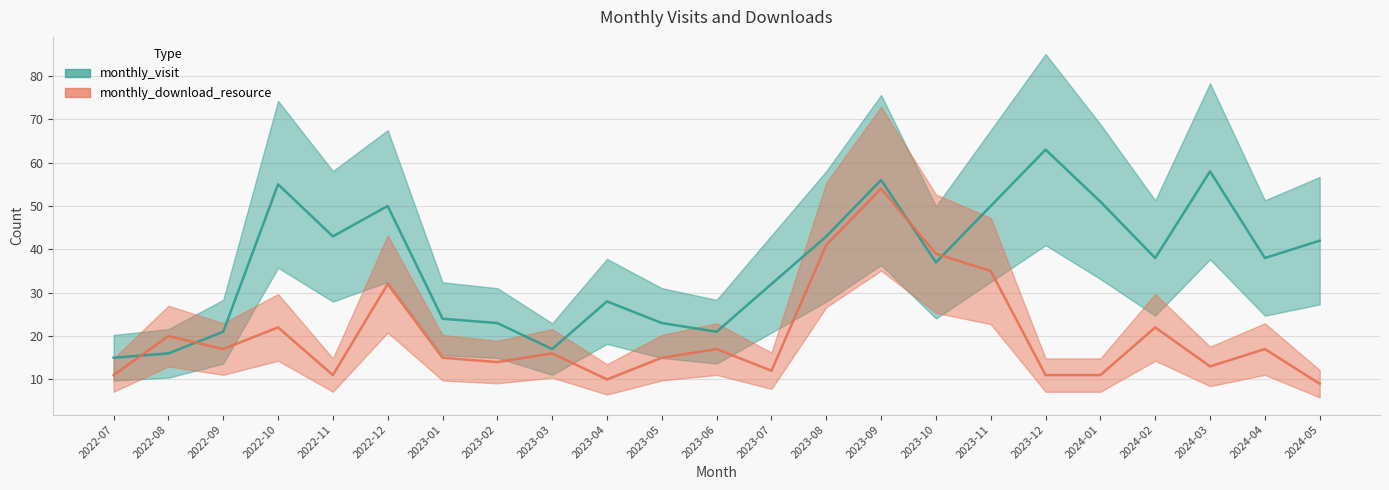

True or false: monthly_download_resource has a value of 11 at 2022-11.

True